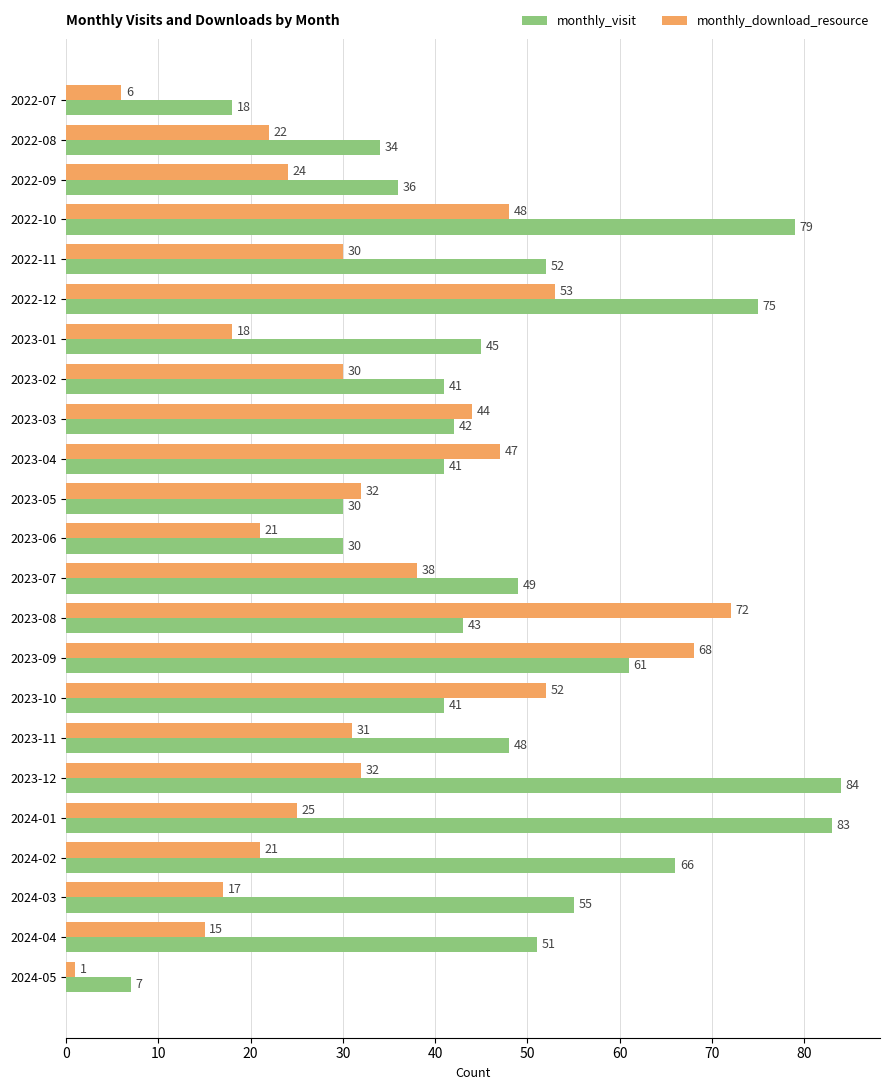

At which label is monthly_visit closest to 45?

2023-01